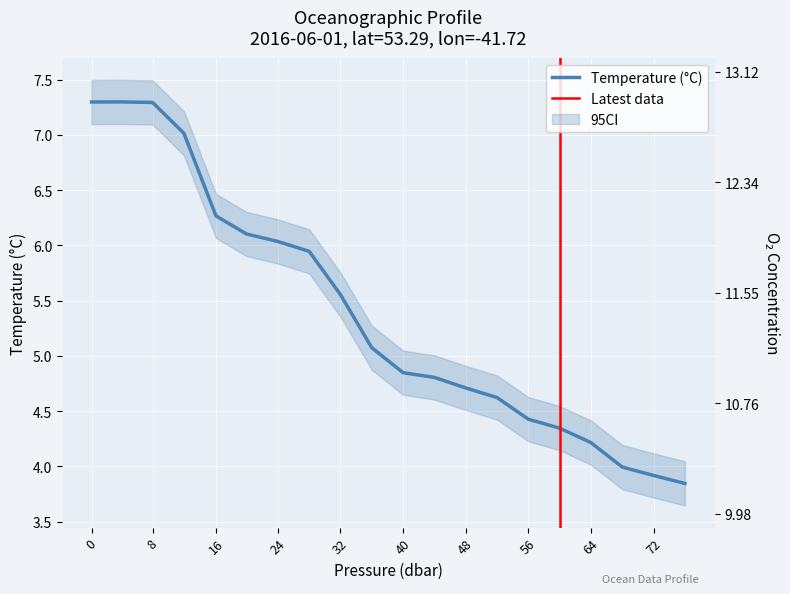

True or false: Temperature (°C) has a value of 2.2 at 48.

False